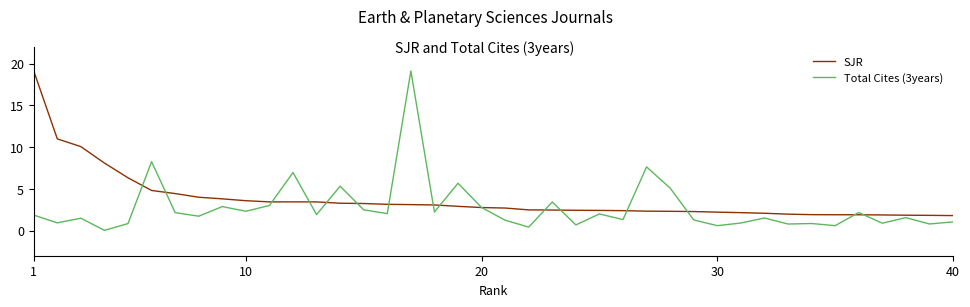

Rank the series by their average value, from lowest to highest.

Total Cites (3years), SJR